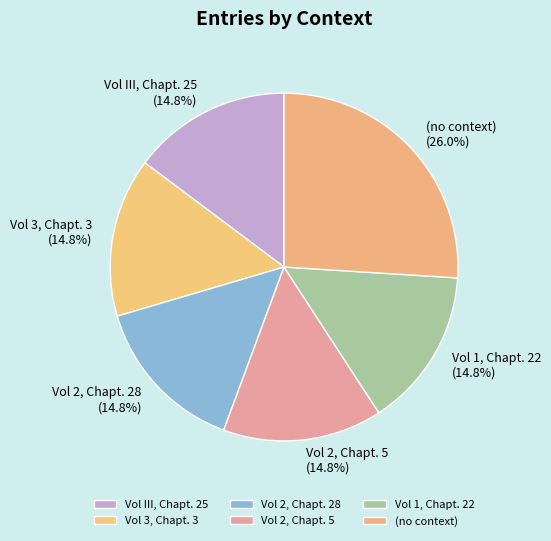

To the nearest percent, what is the average slice percentage?

17%